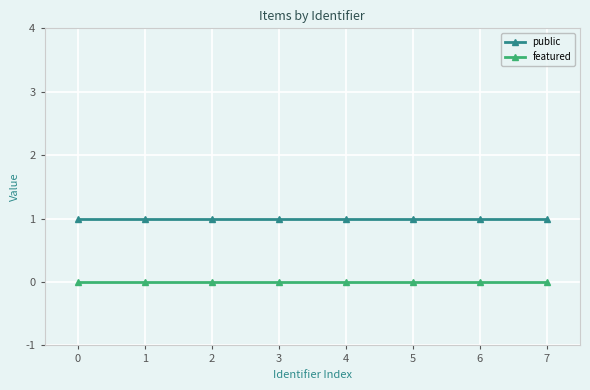

Is the value of featured at 4 greater than the value of public at 2?

No